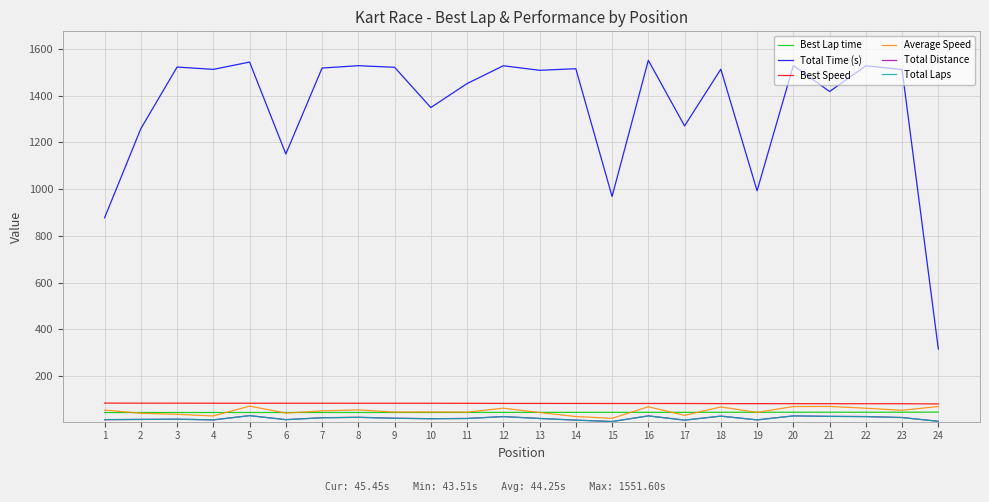

True or false: Best Lap time and Best Speed intersect in this chart.

False